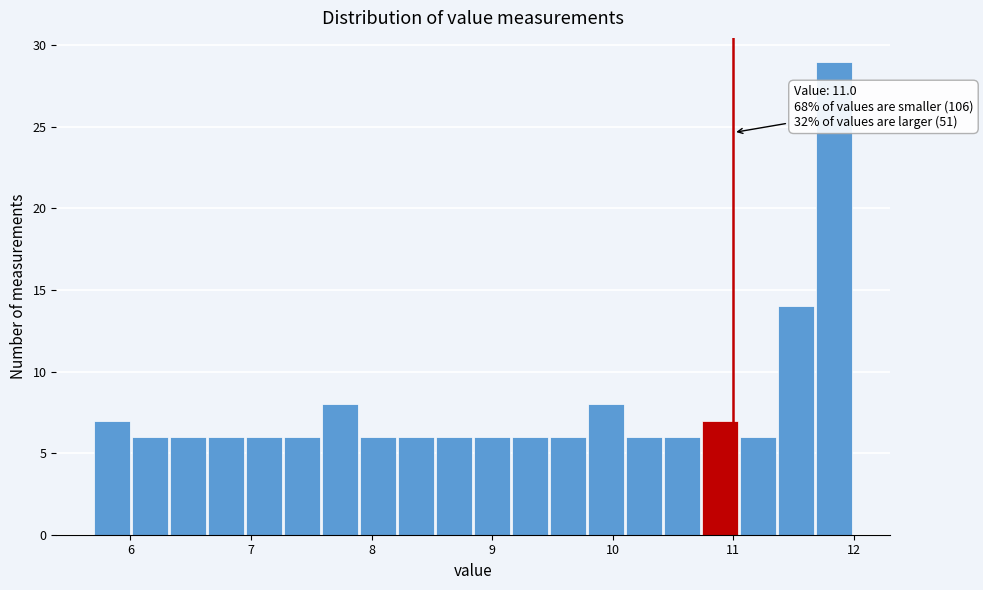

Around what value on the x-axis is the tallest bar? Give the approximate position of its centre, as read against the axis.

11.8